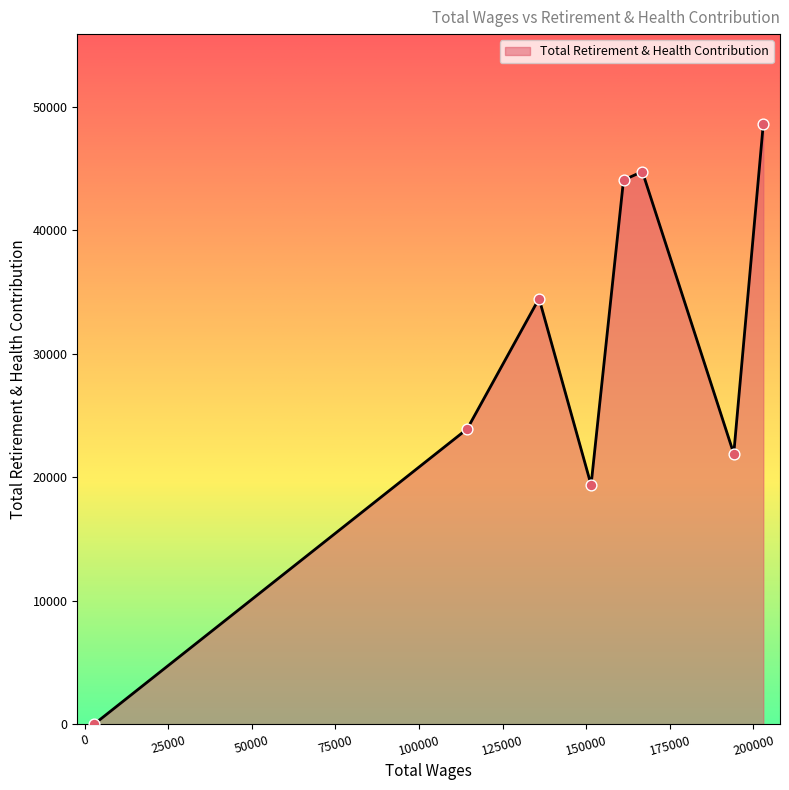

What is the greatest value displayed?

48578